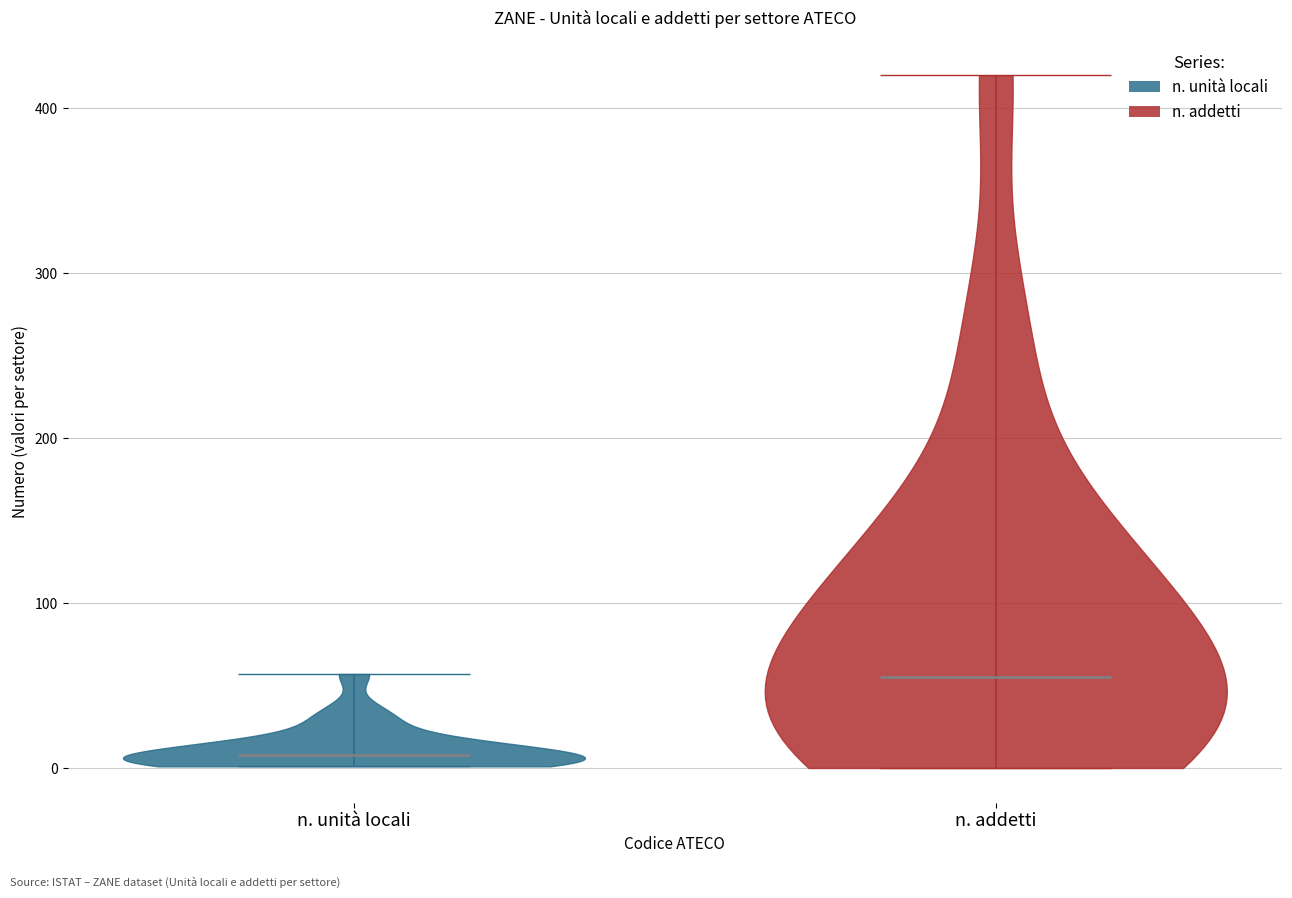

What is the lowest point the violin for n. unità locali reaches on the y-axis? The values are not printed on the chart, so give them approximately, as read against the axis.

0